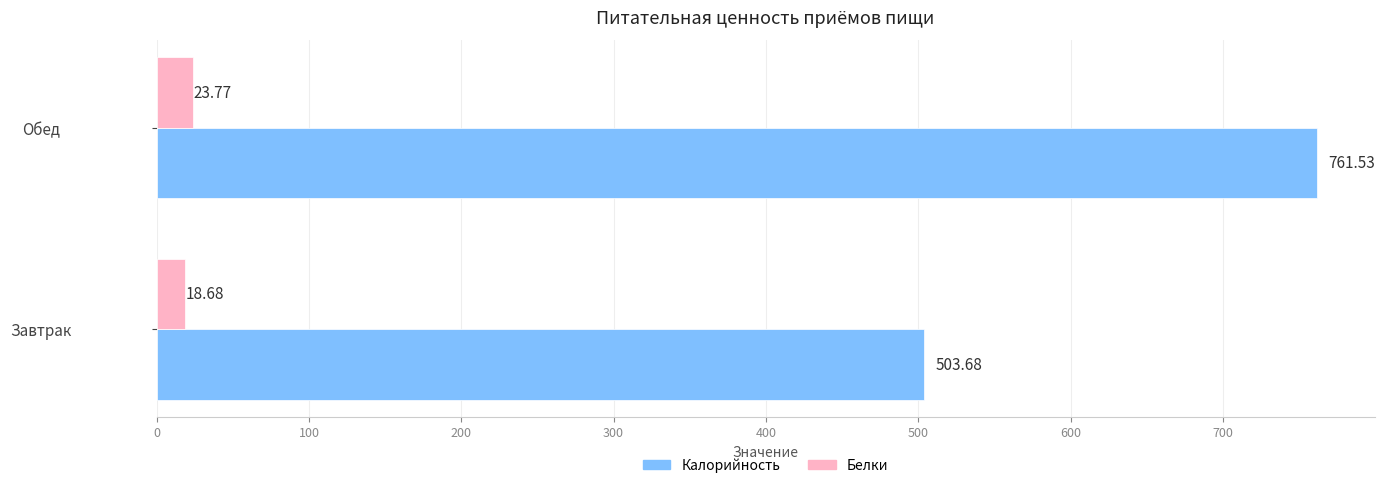

How many distinct data groups are displayed?

2